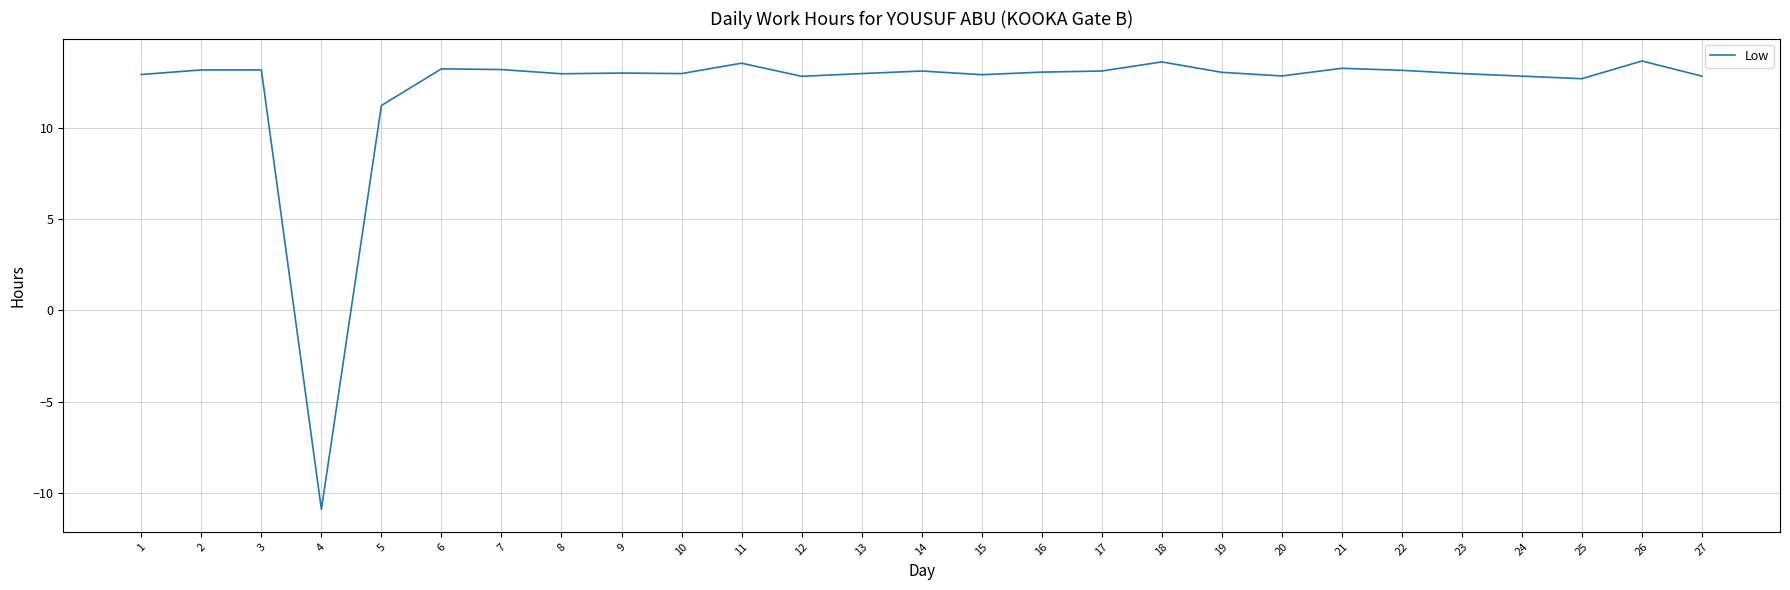

True or false: the data shows 19.0 at 16.

False